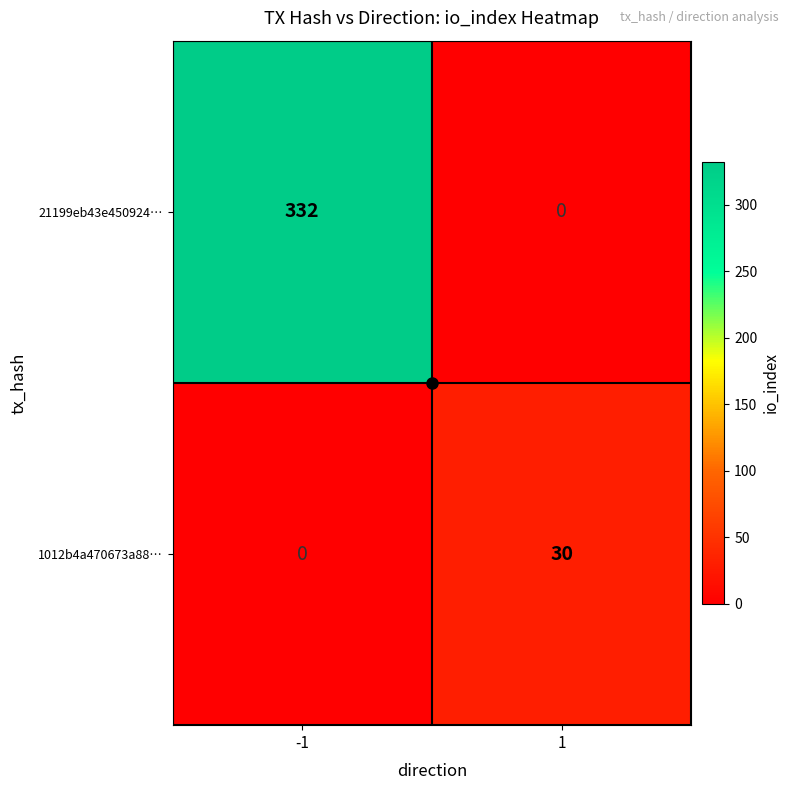

Which series has the largest total across all categories?

21199eb43e450924…